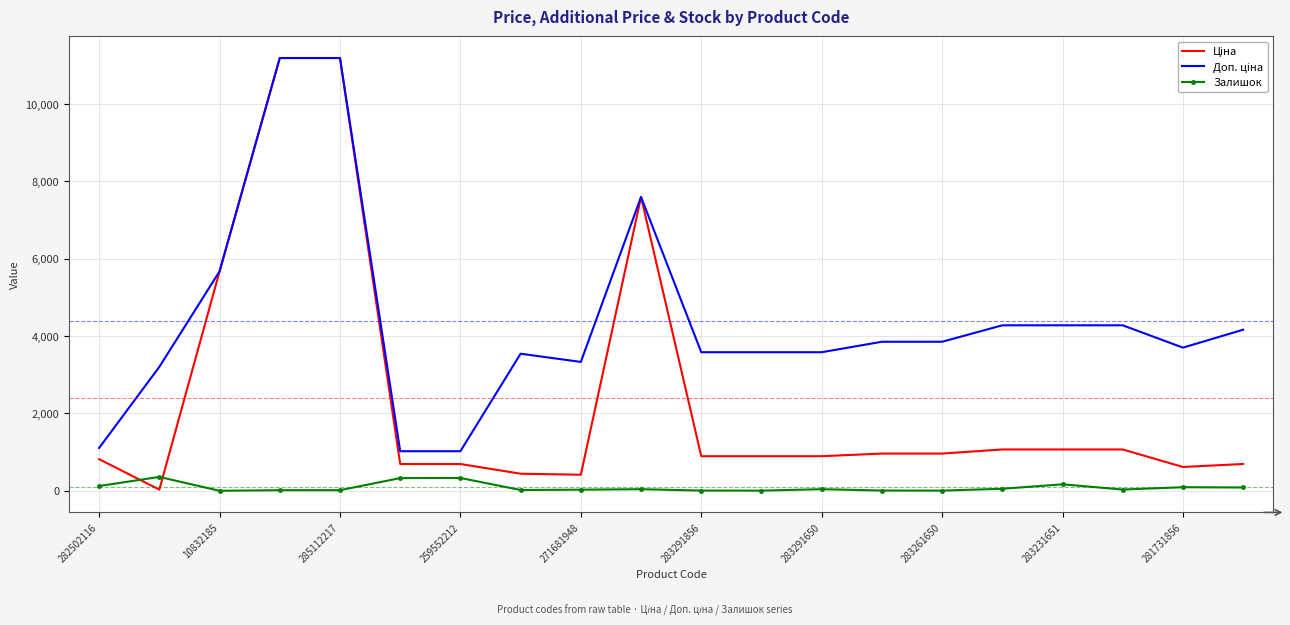

What is the greatest value displayed?

11188.2